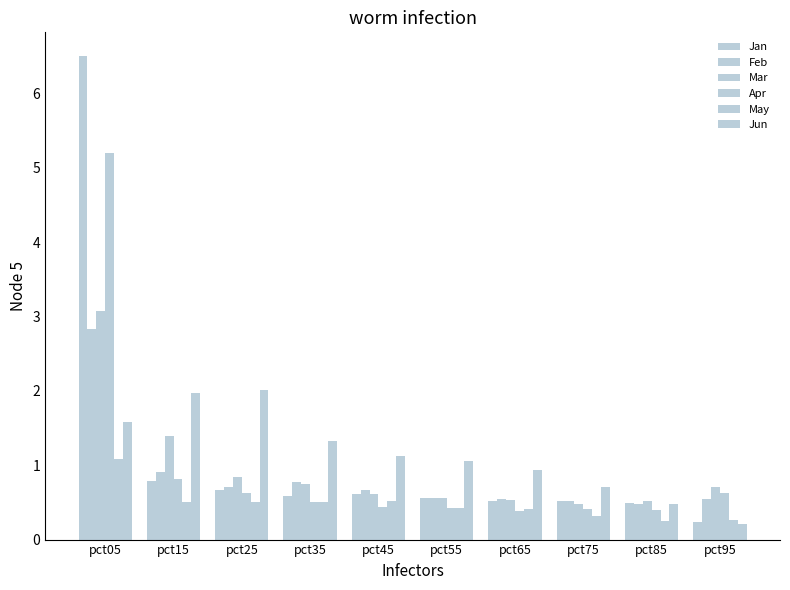

Read the Feb value at pct65.

0.5